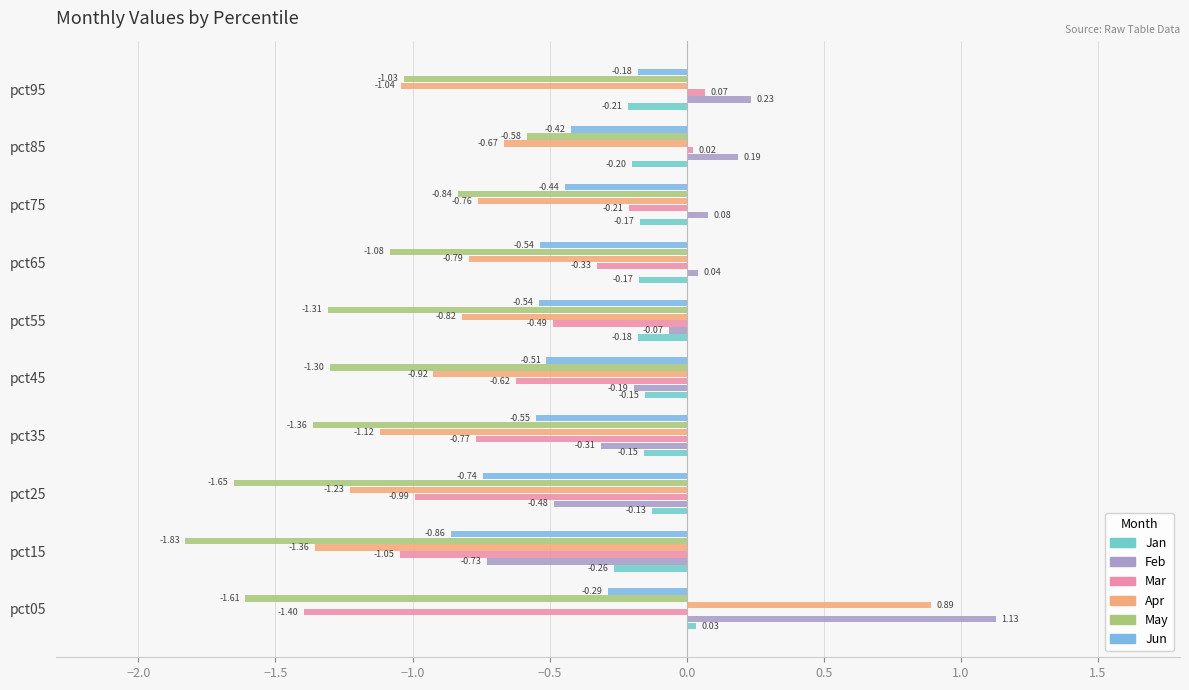

Where is May nearest to the value -1?

pct95